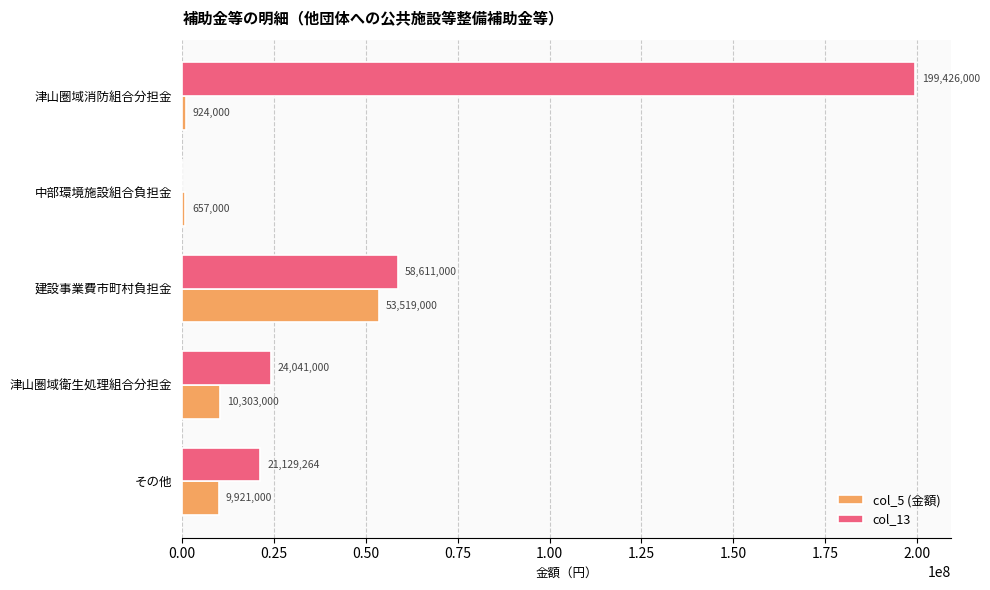

What is the sum of the col_5 (金額) values at 中部環境施設組合負担金 and 建設事業費市町村負担金?

54176000